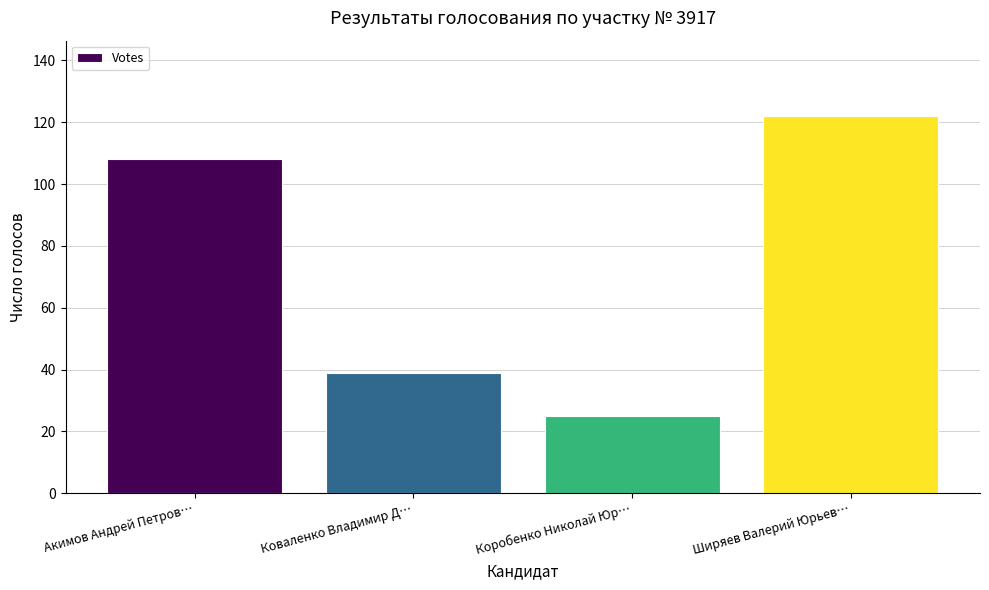

Rank the categories by value from lowest to highest.

Коробенко Николай Юр…, Коваленко Владимир Д…, Акимов Андрей Петров…, Ширяев Валерий Юрьев…